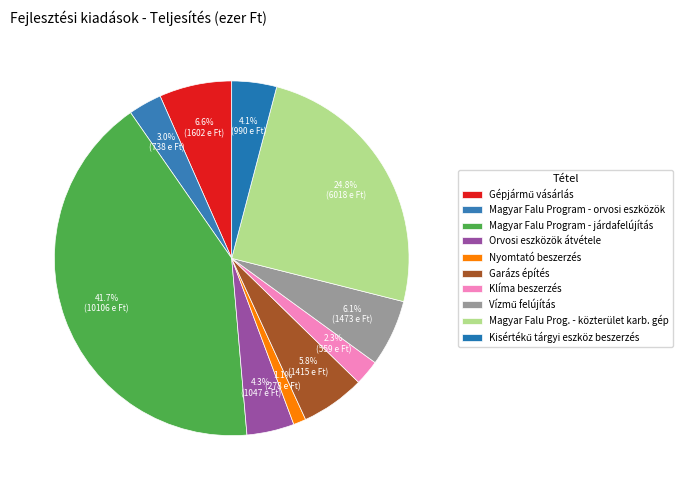

What is the ratio of the value at Vízmű felújítás to the value at Orvosi eszközök átvétele?

1.4